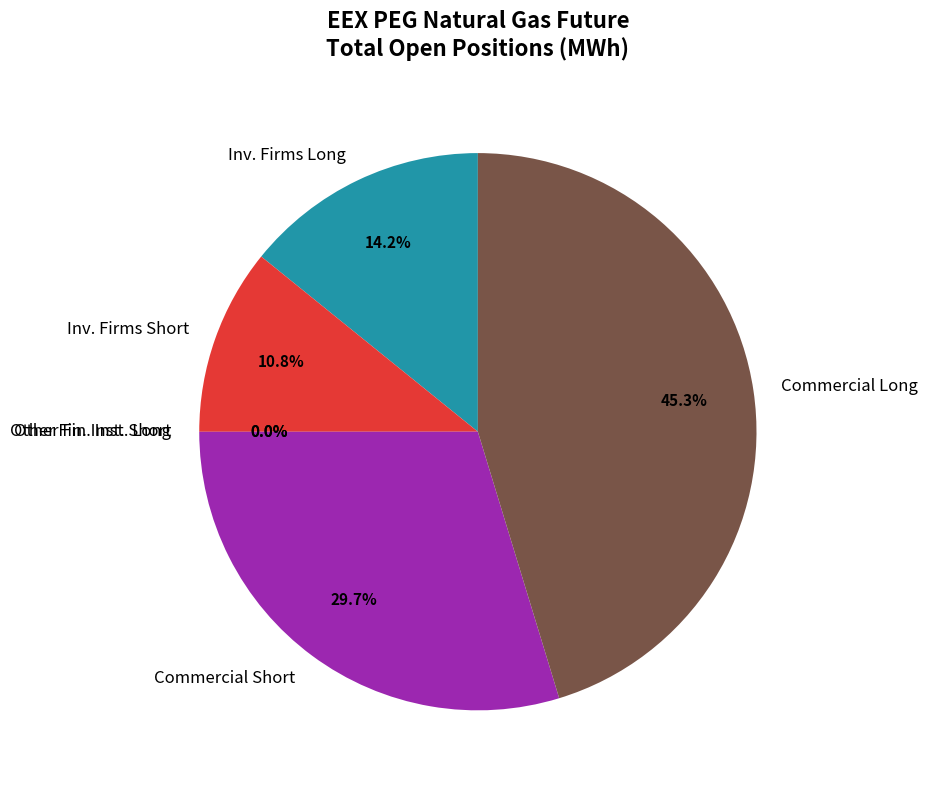

What is the change in value from Other Financial Institutions Short to Commercial Undertakings Short?

+87206360.0